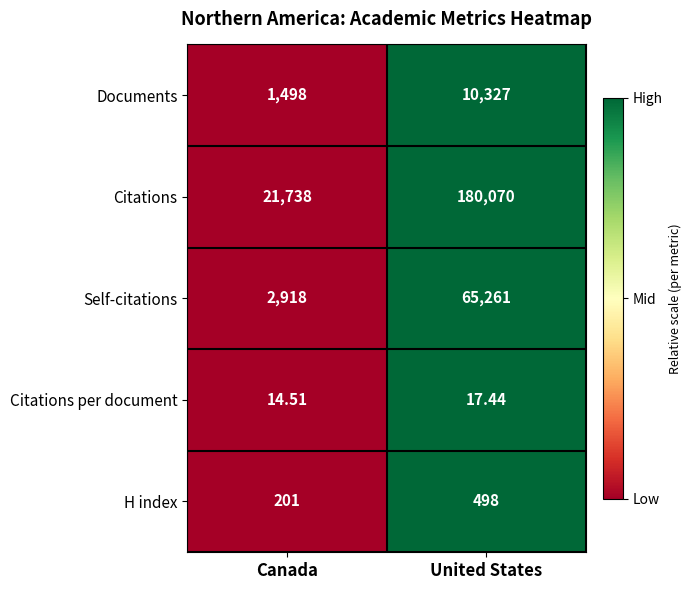

At which label does Citations per document first exceed 17?

United States